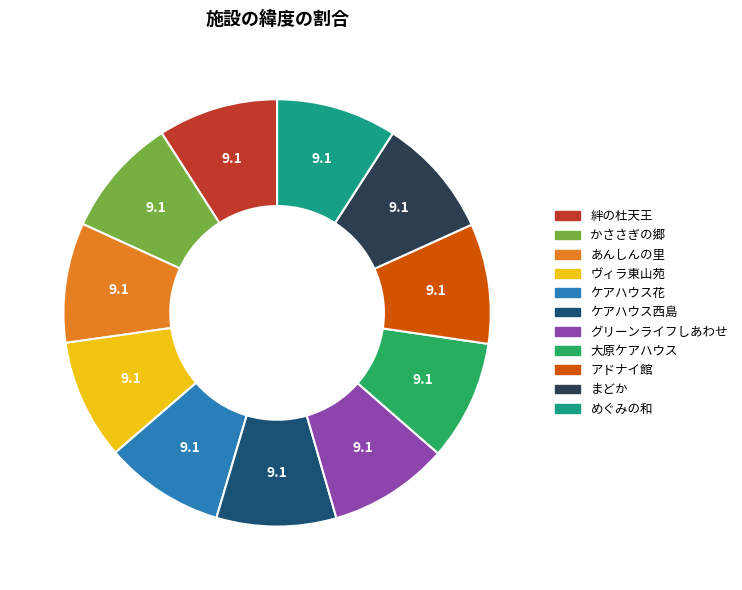

Is it true that あんしんの里 is 22% of the pie?

False